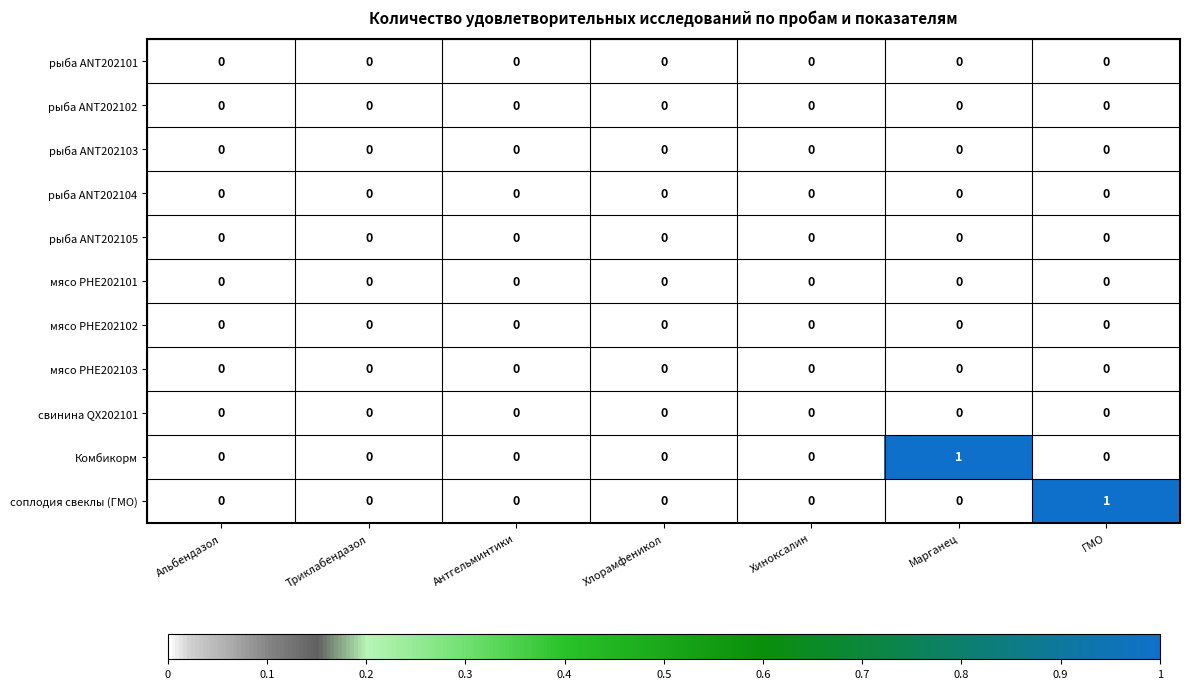

The рыба ANT202102 series shows 0 at Антгельминтики. True or false?

True